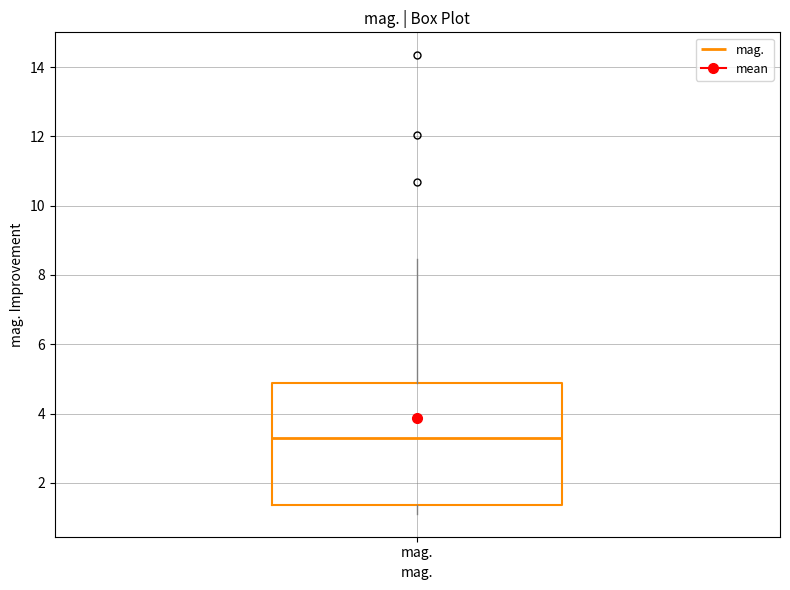

Transcribe this box plot: give where the median line is, the range the box spans, and where the two whiskers end, as read against the y-axis. The values are not printed on the chart, so give them approximately, as read against the axis.

median 3.2, box 1.4 to 4.8, whiskers 1.2 to 8.4